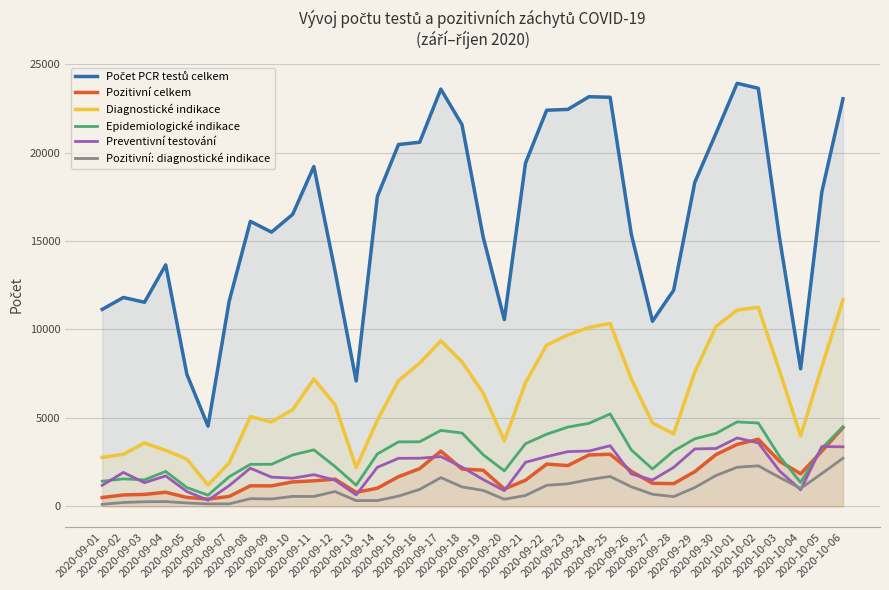

At which category does Počet PCR testů celkem reach its first local valley?

2020-09-03